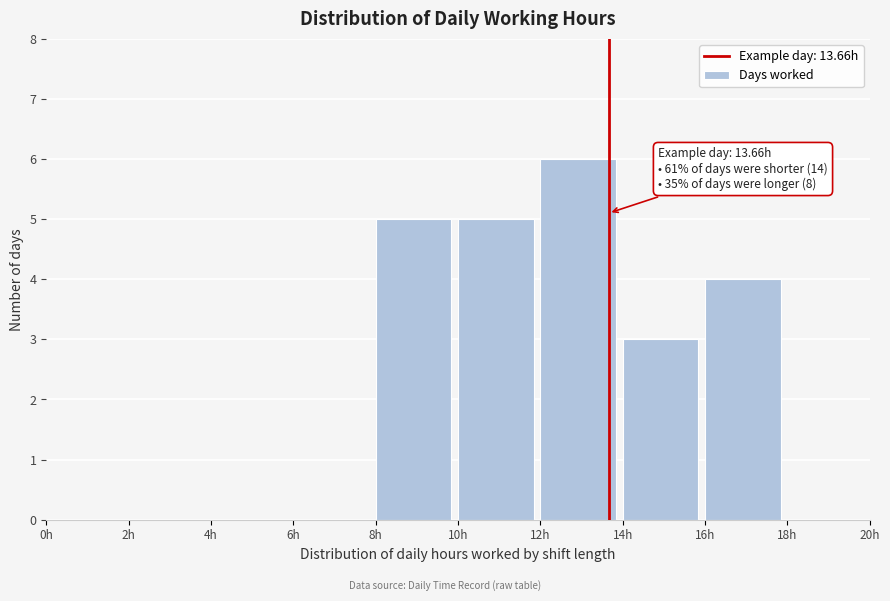

Which range on the x-axis has the tallest bar?

12 to 14